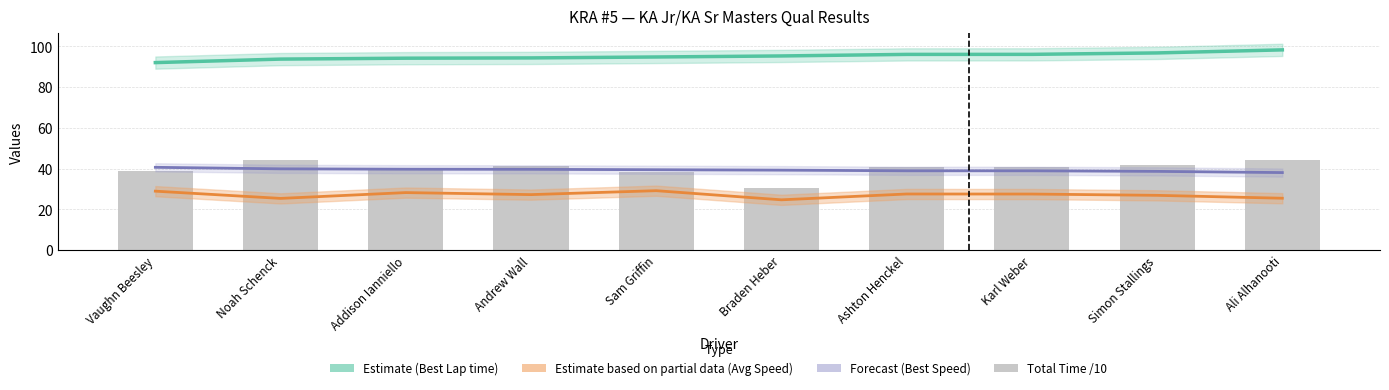

Between Ashton Henckel and Noah Schenck, which is larger?

Ashton Henckel